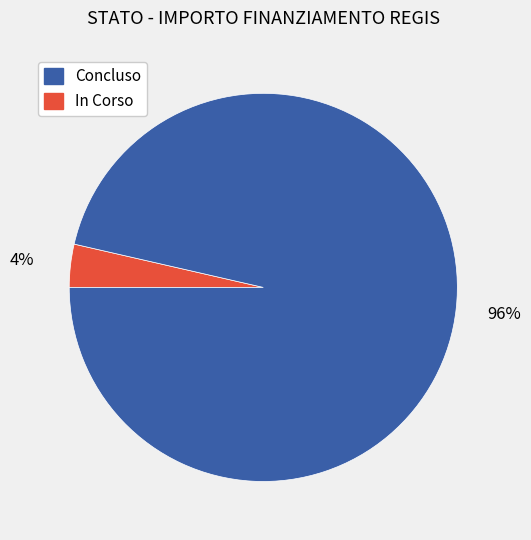

Does any single category account for the majority?

Yes